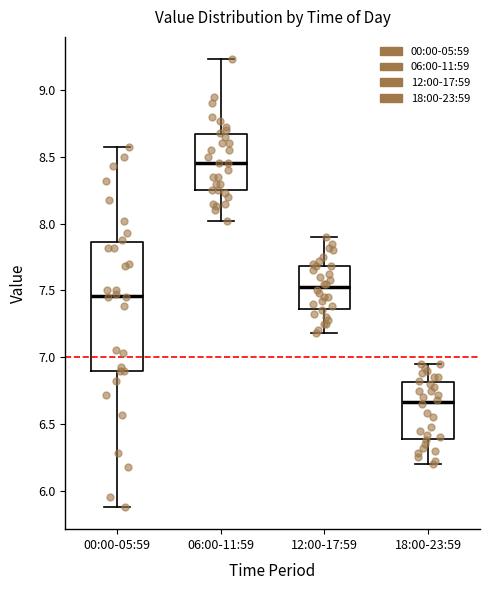

Comparing the boxes themselves (not the whiskers), which one is the tallest?

00:00-05:59